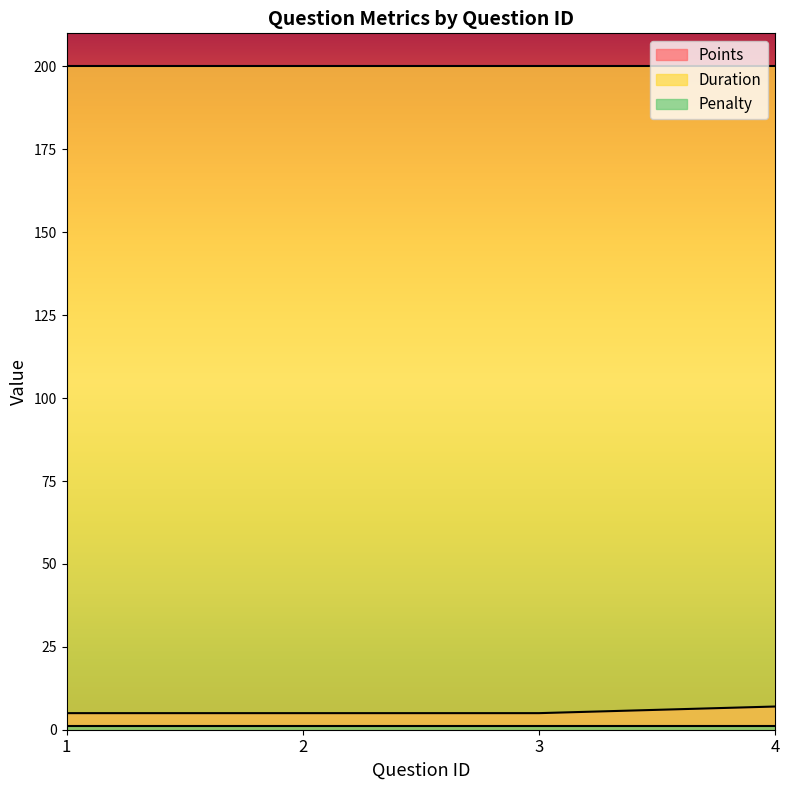

What is the value of the Duration point at the 2nd from the left?

200